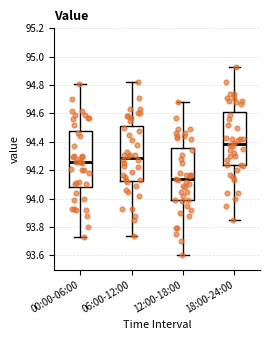

Reading left to right, transcribe this box plot: for each box, give where its median line is, the range the box spans, and where its two whiskers end, as read against the y-axis. The values are not printed on the chart, so give them approximately, as read against the axis.

00:00-06:00: median 94.26, box 94.08 to 94.48, whiskers 93.74 to 94.82
06:00-12:00: median 94.28, box 94.12 to 94.52, whiskers 93.74 to 94.82
12:00-18:00: median 94.14, box 93.98 to 94.36, whiskers 93.60 to 94.68
18:00-24:00: median 94.38, box 94.24 to 94.62, whiskers 93.86 to 94.94